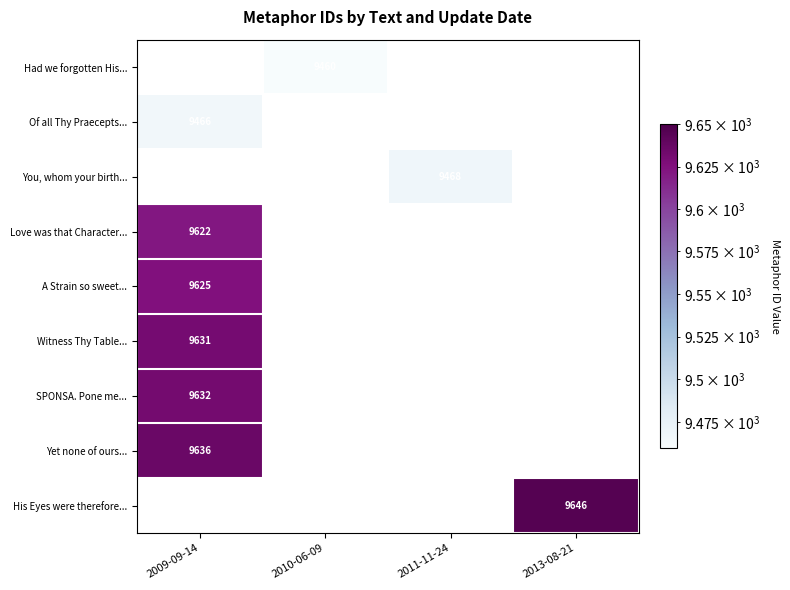

True or false: Of all Thy Praecepts... has a value of 6303 at 2009-09-14.

False